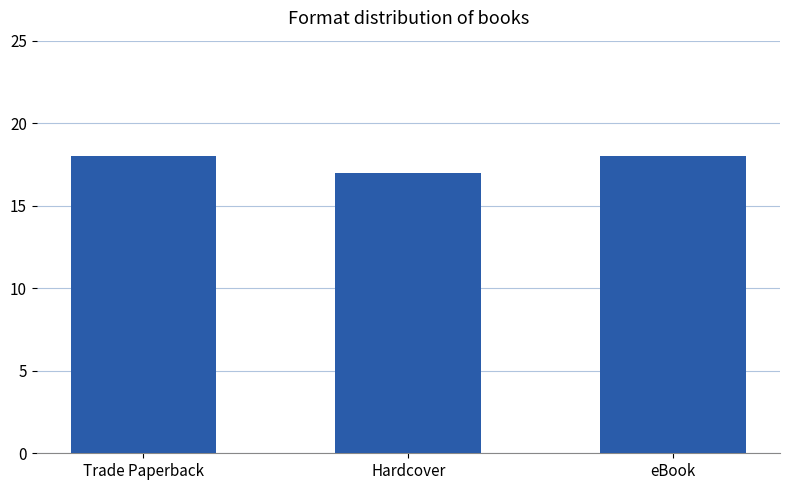

The value at Trade Paperback is 28. True or false?

False